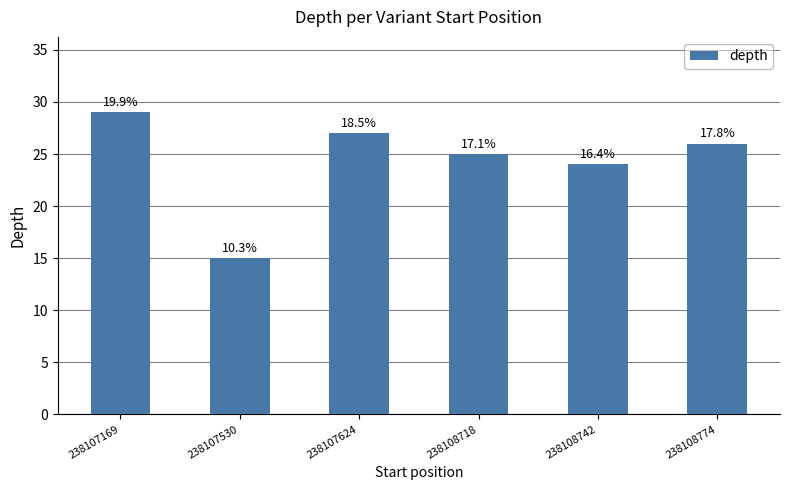

How many bars are there in total?

6